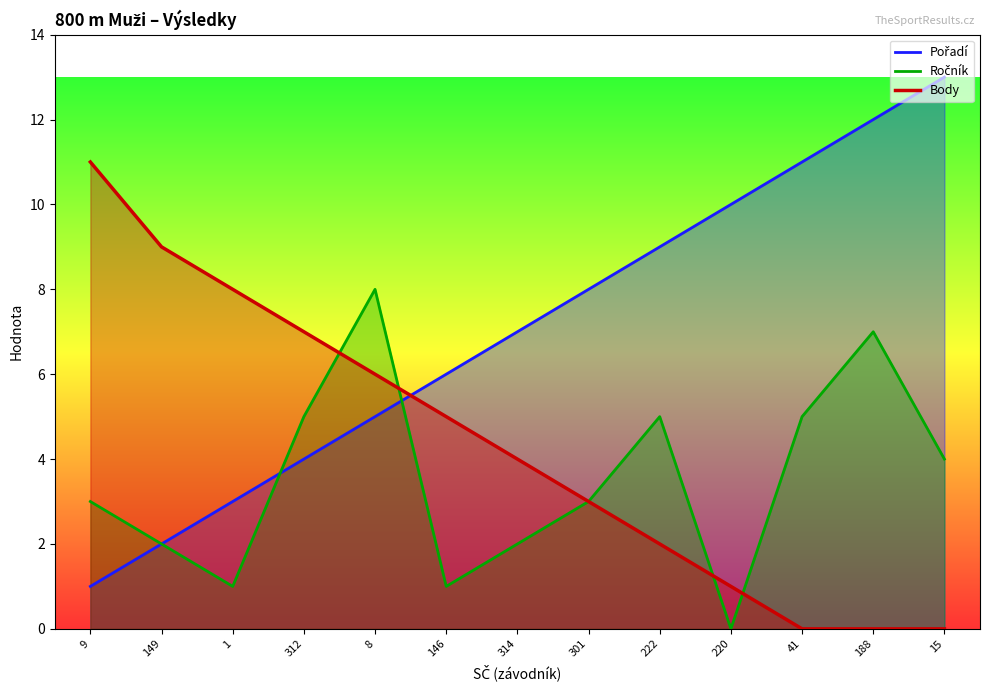

Reading left to right, list all the values displayed in this chart.

Pořadí: 9=1	149=2	1=3	312=4	8=5	146=6	314=7	301=8	222=9	220=10	41=11	188=12	15=13
Ročník: 9=3	149=2	1=1	312=5	8=8	146=1	314=2	301=3	222=5	220=0	41=5	188=7	15=4
Body: 9=11	149=9	1=8	312=7	8=6	146=5	314=4	301=3	222=2	220=1	41=0	188=0	15=0